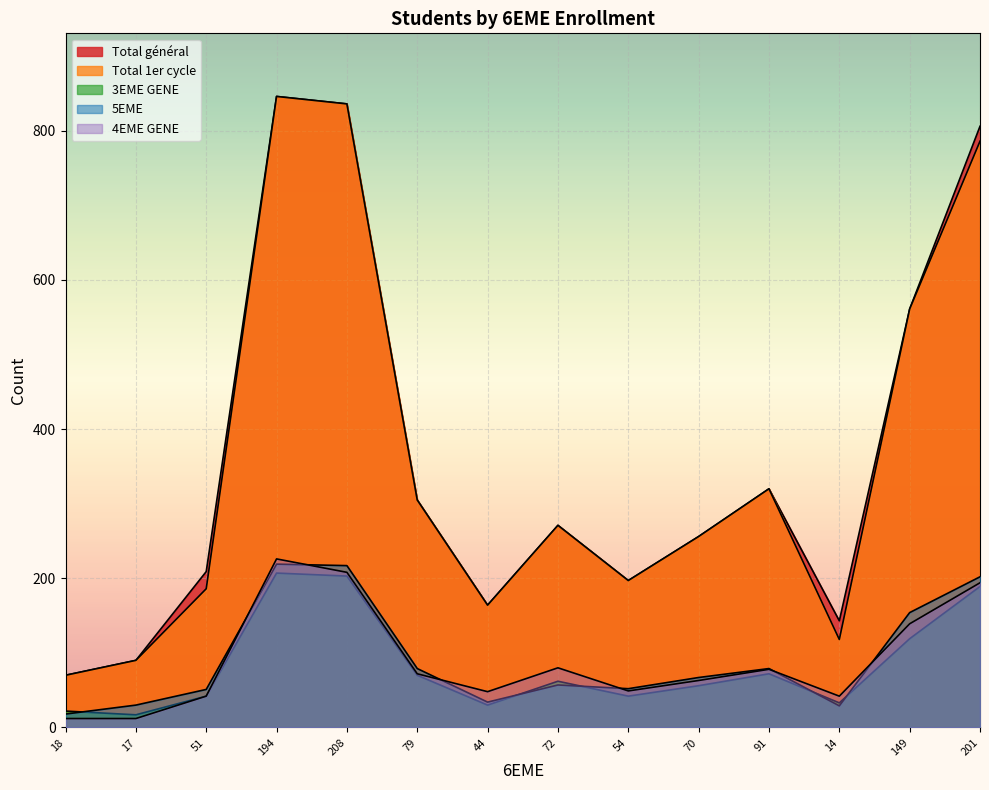

What is the average value of the 5EME series?

92